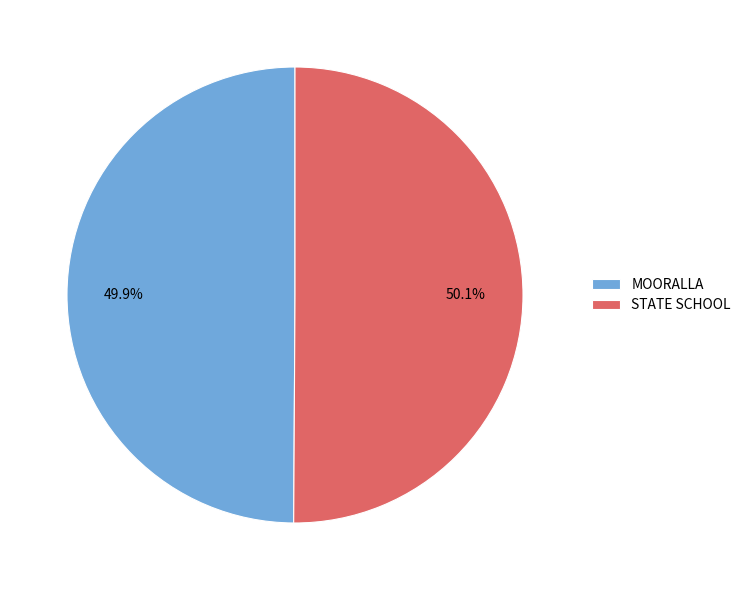

Count the number of slices in the pie.

2